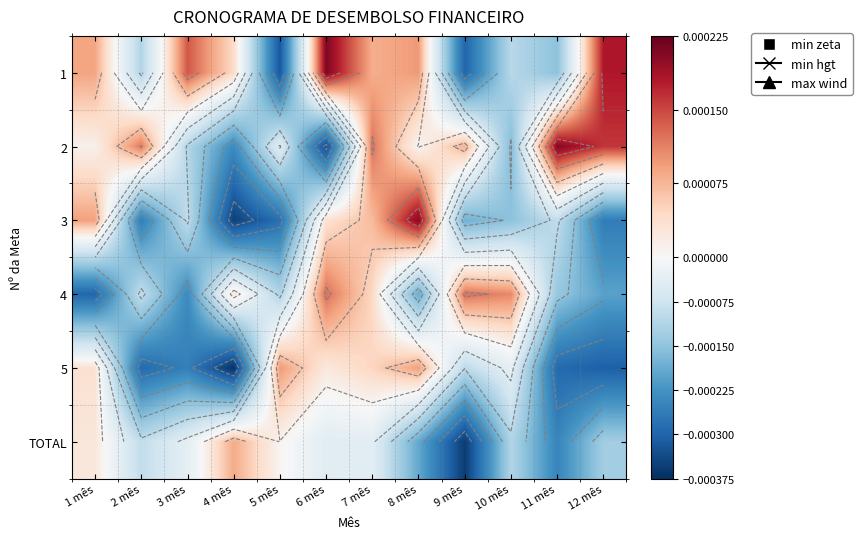

At which label is 2 closest to 0?

8 mês